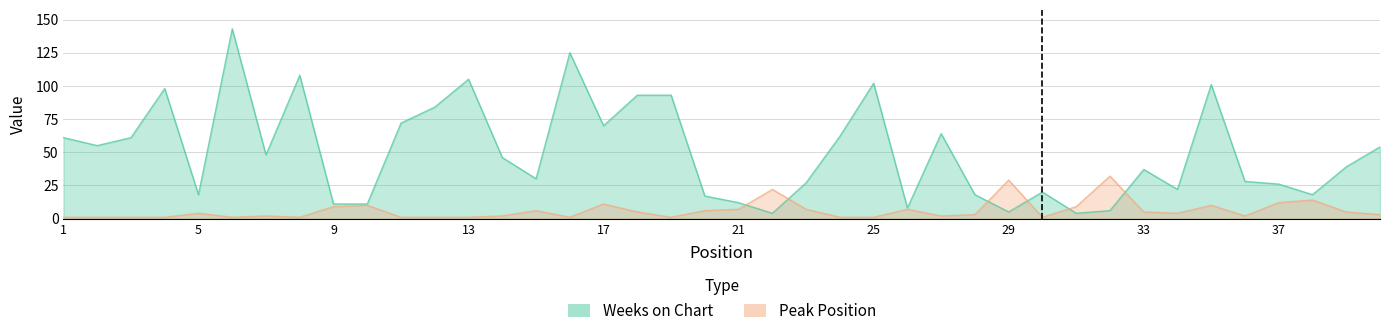

How many interior local valleys does the Peak Position series have?

8